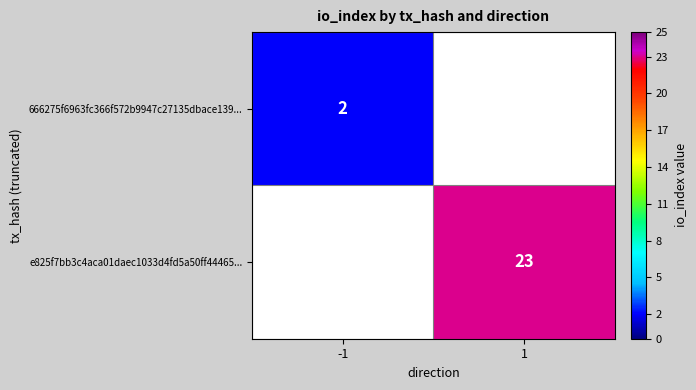

Is the value of e825f7bb3c4aca01daec1033d4fd5a50ff44465... at 1 greater than the value of 666275f6963fc366f572b9947c27135dbace139... at -1?

Yes